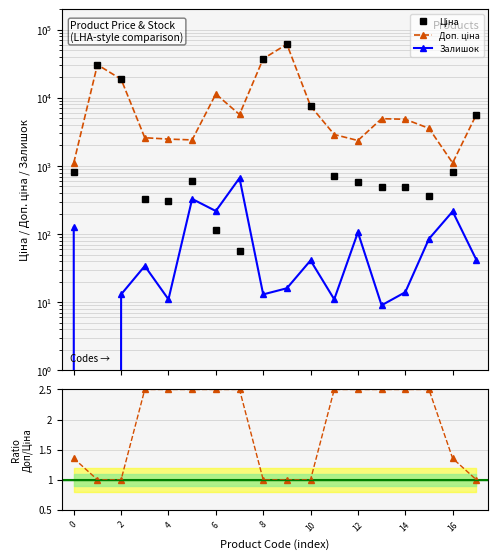

Reading left to right, transcribe all the data shown in this chart.

Ціна: 818.5	30717.1	18796.8	324.8	310.3	603.7	114.1	57.0	37593.6	61434.3	7596.5	724.5	591.6	495.0	485.4	357.4	818.5	5673.8
Доп. ціна: 1109.2	30717.1	18796.8	2598.3	2482.4	2414.8	11410.0	5705.0	37593.6	61434.3	7596.5	2897.8	2366.5	4950.4	4853.8	3573.9	1109.2	5673.8
Залишок: 125.0	0.0	13.0	34.0	11.0	328.0	218.0	665.0	13.0	16.0	41.0	11.0	106.0	9.0	14.0	85.0	215.0	42.0
Ratio Доп/Ціна: 1.4	1.0	1.0	2.5	2.5	2.5	2.5	2.5	1.0	1.0	1.0	2.5	2.5	2.5	2.5	2.5	1.4	1.0